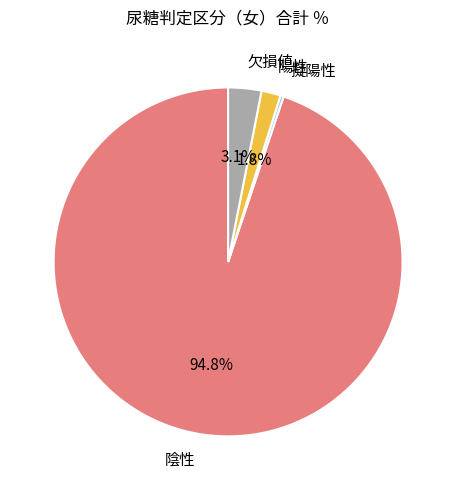

To the nearest percent, what is the combined percentage of 陰性 and 欠損値?

98%